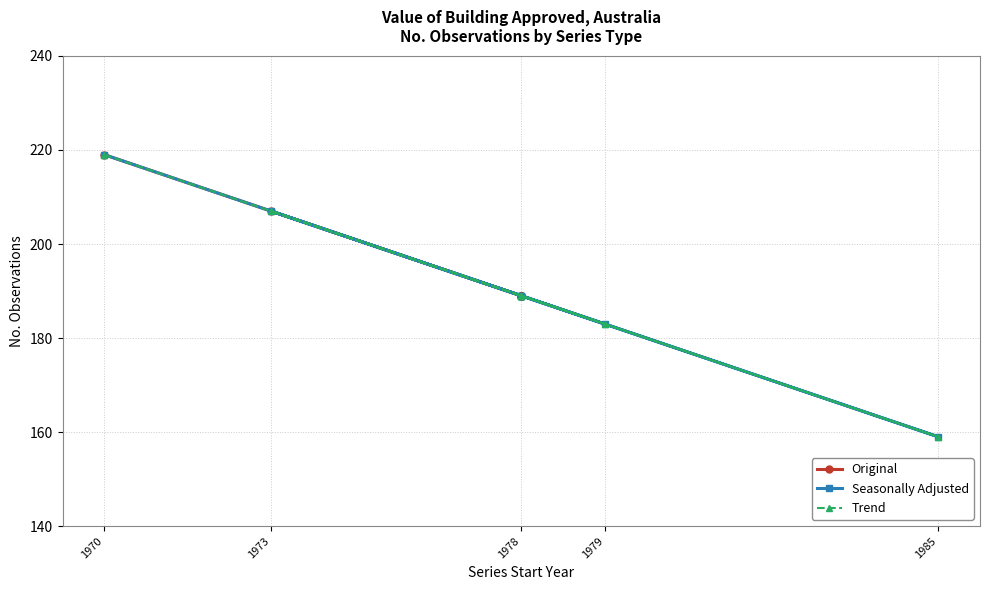

The value of Trend at 1985 is 90. True or false?

False